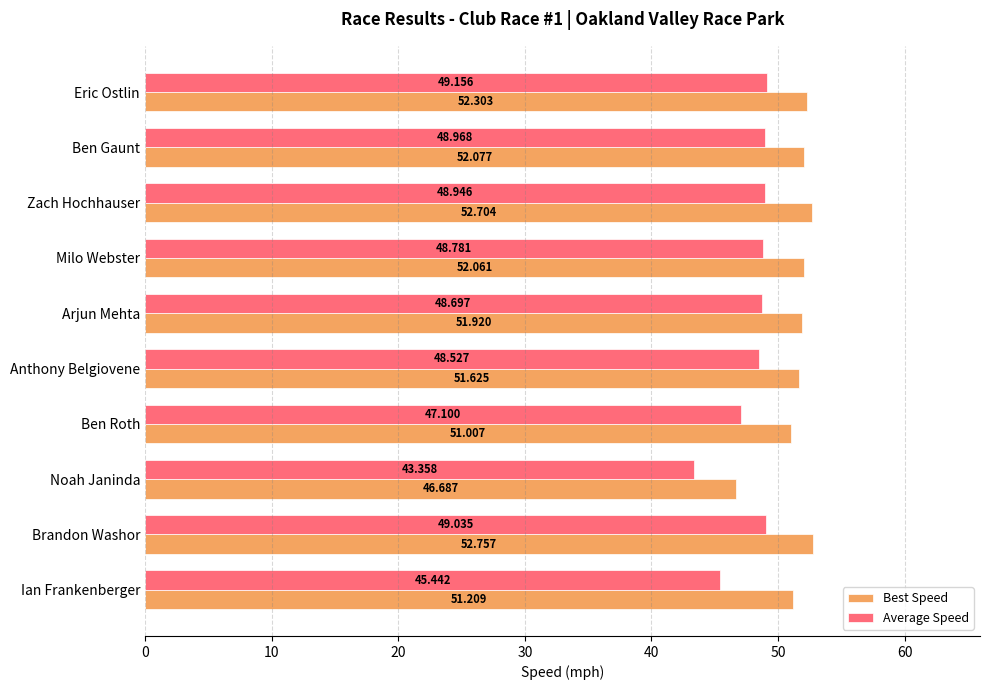

At which label does Average Speed reach its peak?

Eric Ostlin